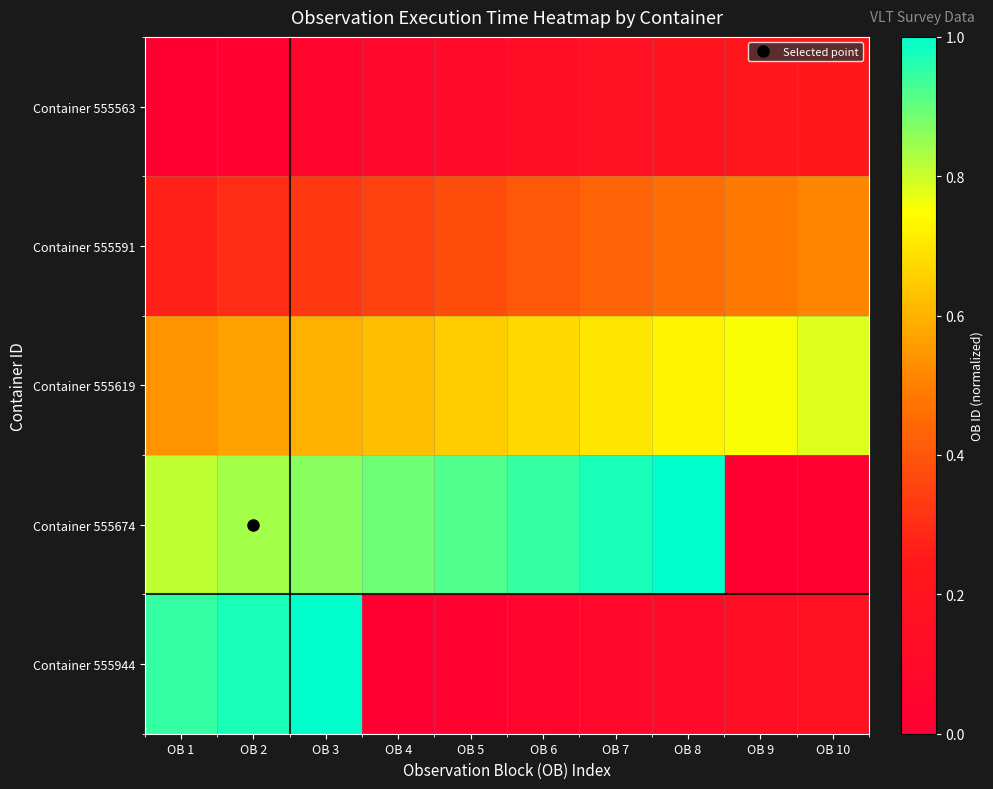

Count the number of categories in the chart.

10